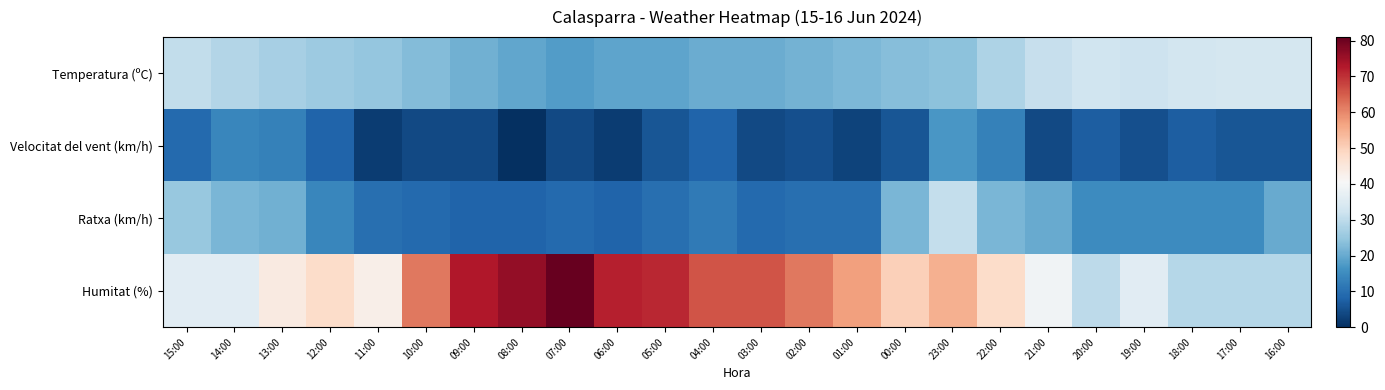

Count the number of categories in the chart.

24